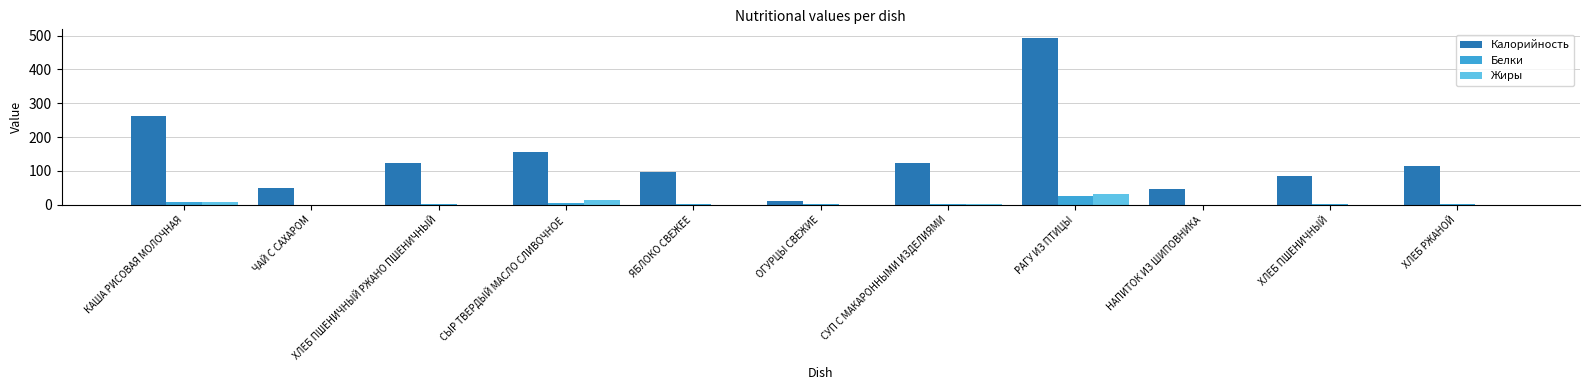

At which category does the chart reach its peak across all series?

РАГУ ИЗ ПТИЦЫ